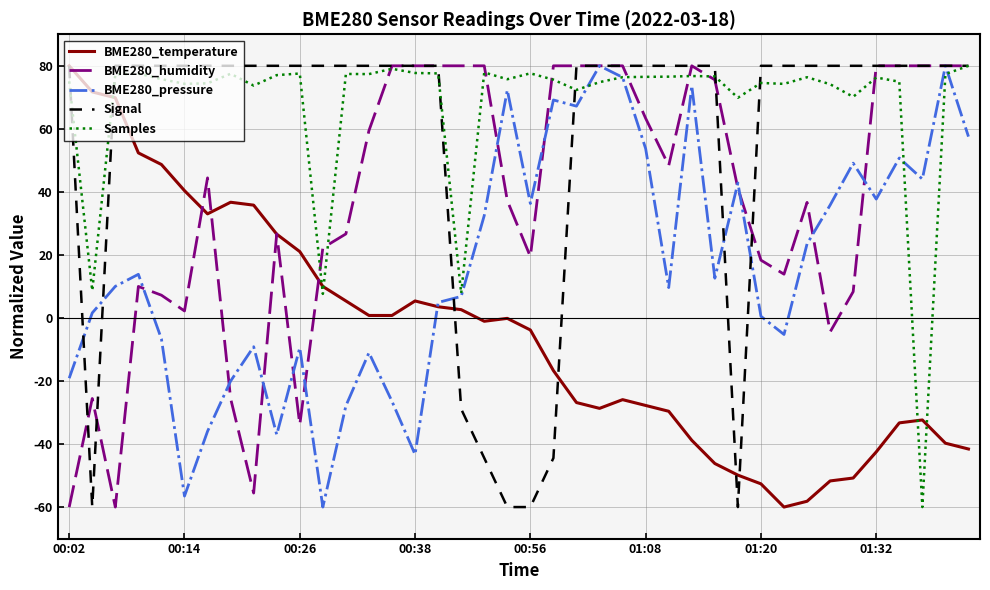

Which series has the largest total across all categories?

Samples